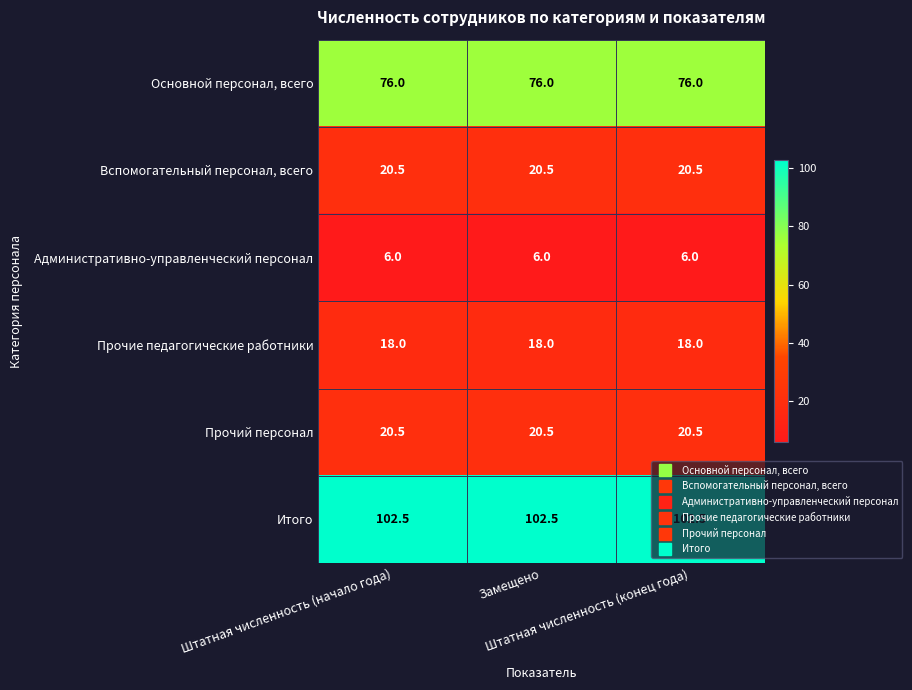

At how many categories does at least one series exceed 22?

3